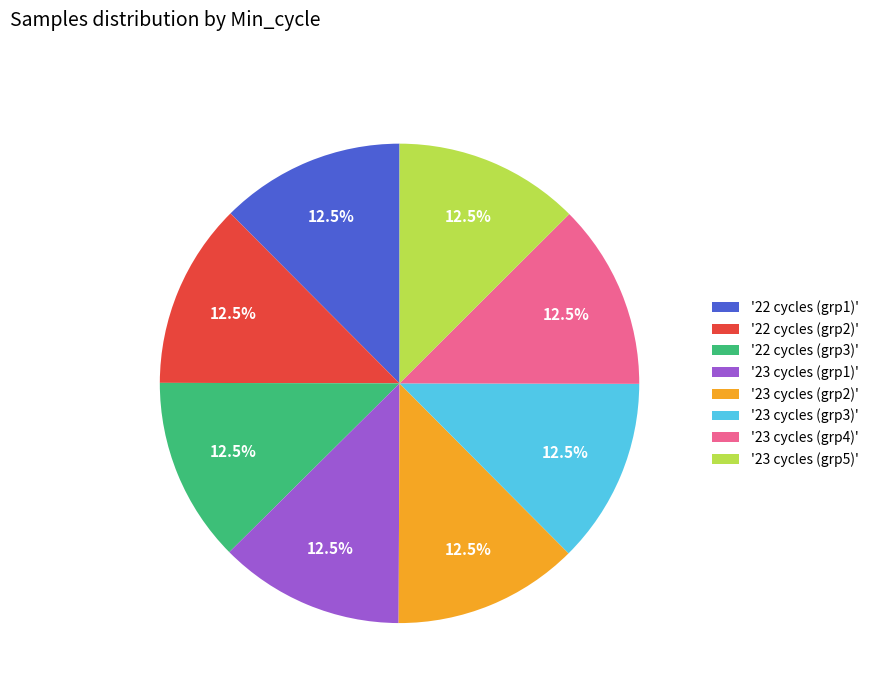

Combined, do '23 cycles (grp2)' and '22 cycles (grp3)' account for over 50%?

No